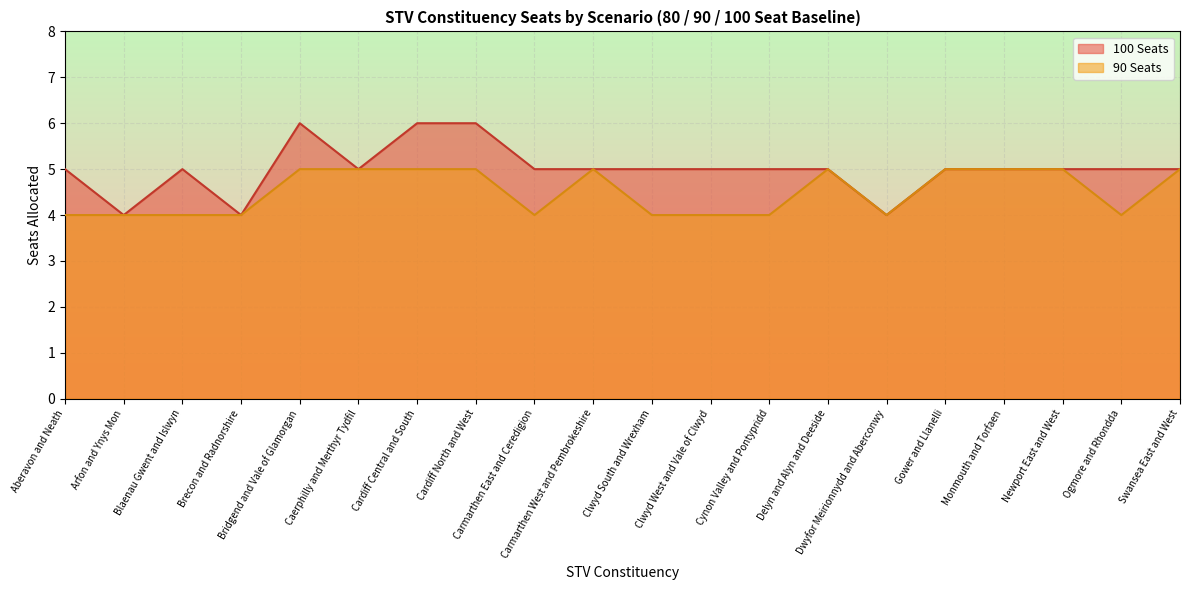

The value of 90 Seats at Caerphilly and Merthyr Tydfil is 5. True or false?

True